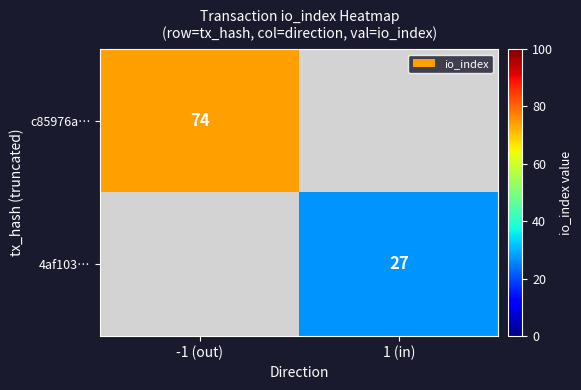

The value of c85976a… at -1 (out) is 100. True or false?

False